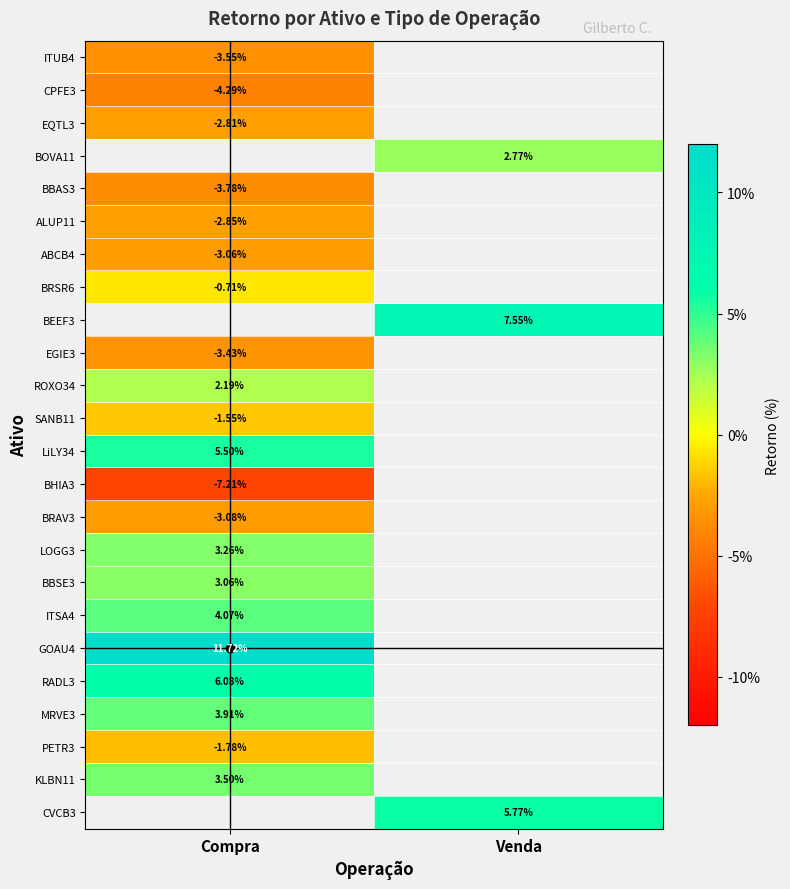

What is the smallest value displayed?

-0.1